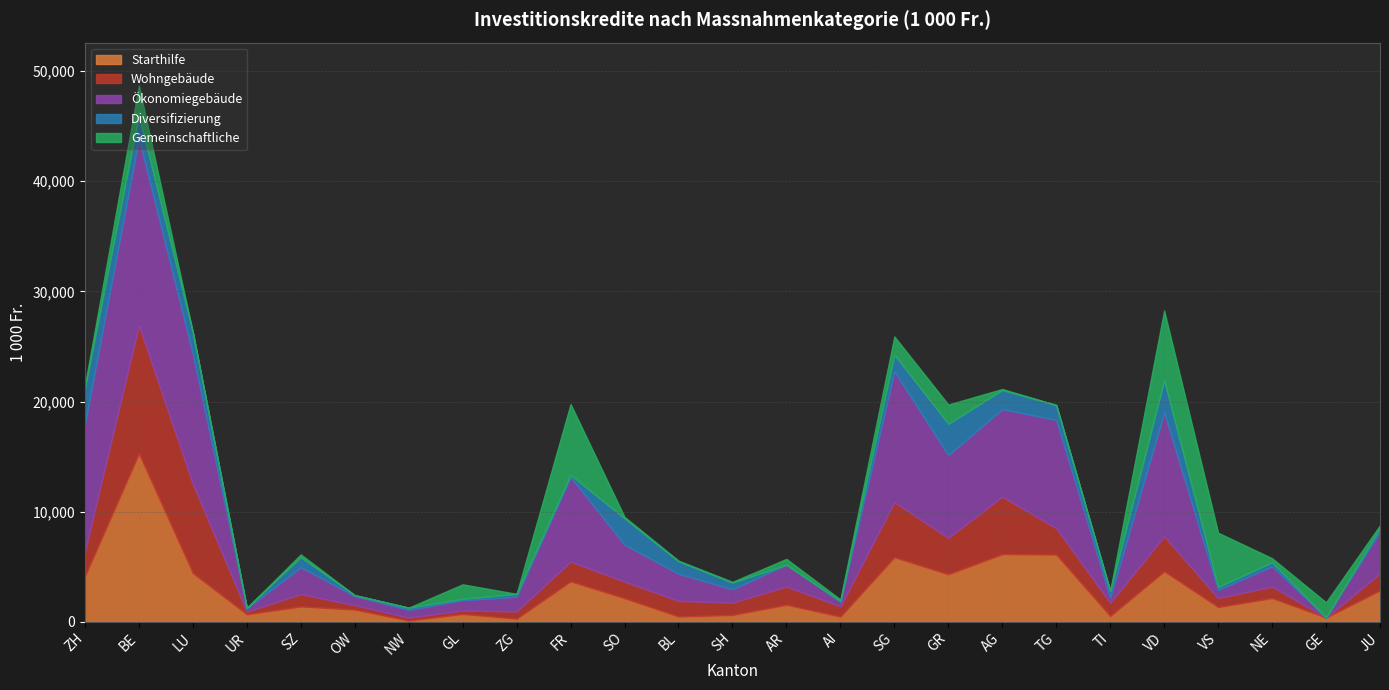

What is the average value of the Gemeinschaftliche series?

1145.9